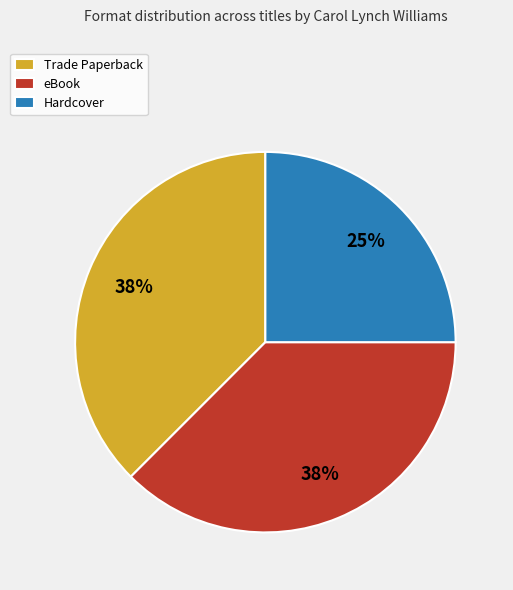

Does Hardcover represent more than half of the total?

No